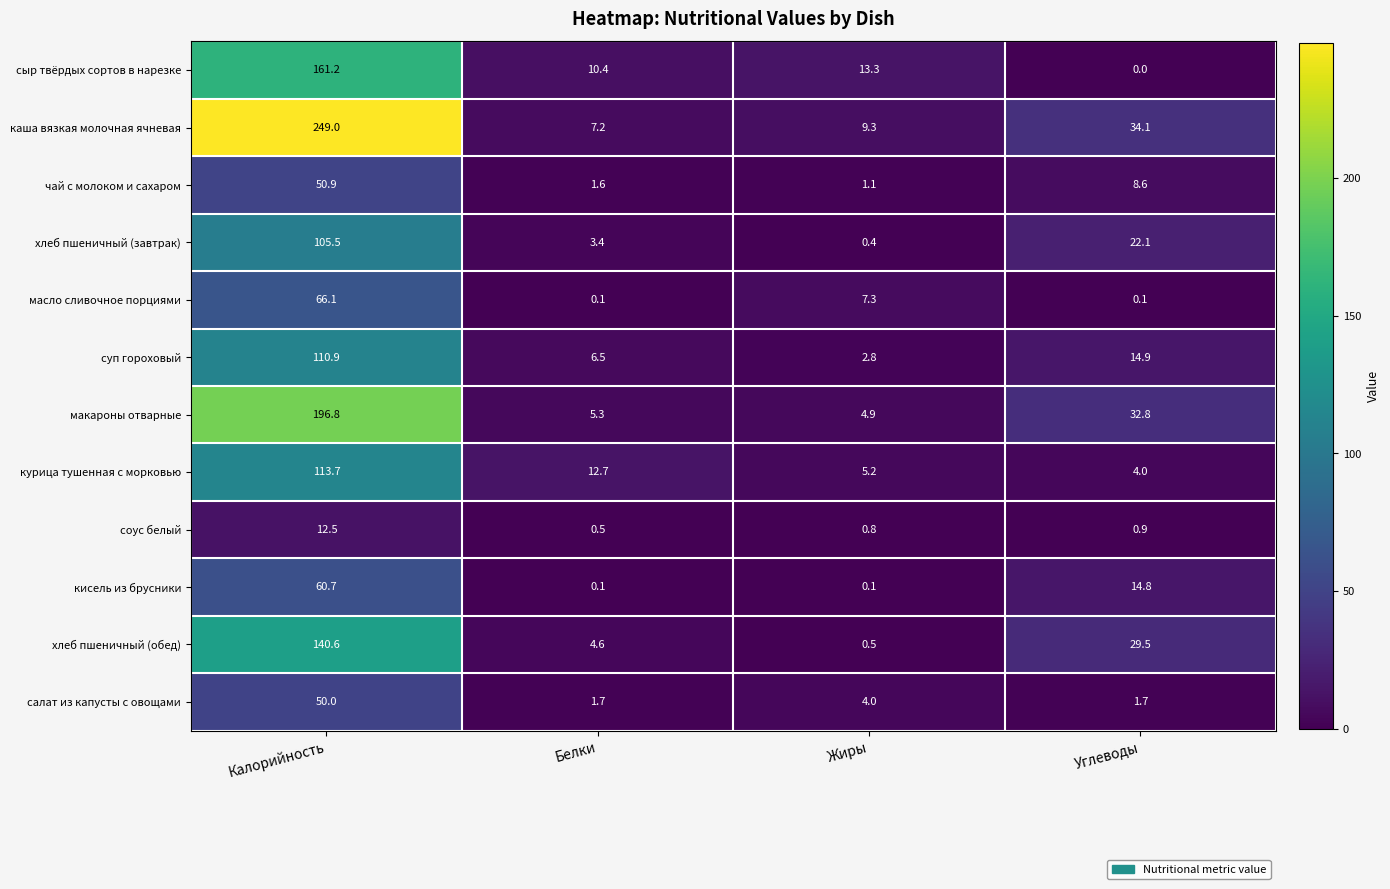

True or false: салат из капусты с овощами has a value of 2.8 at Белки.

False